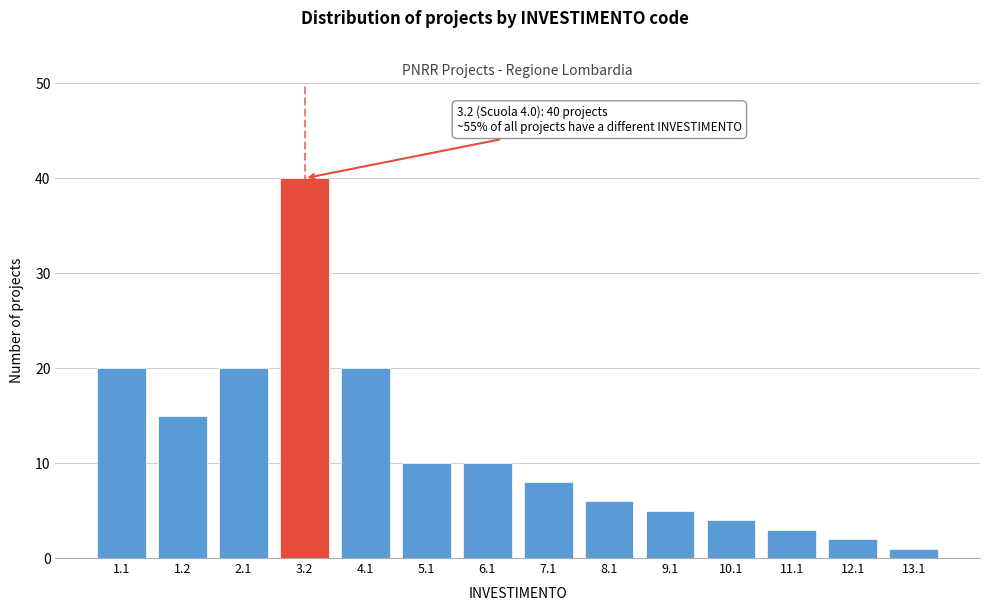

Reading left to right, list all the values displayed in this chart.

1.1=20	1.2=15	2.1=20	3.2=40	4.1=20	5.1=10	6.1=10	7.1=8	8.1=6	9.1=5	10.1=4	11.1=3	12.1=2	13.1=1